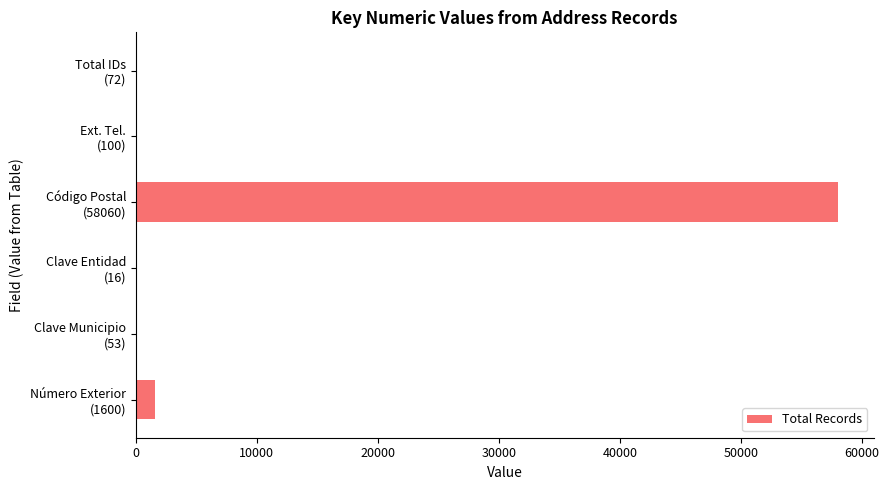

Does the chart contain stacked bars?

No